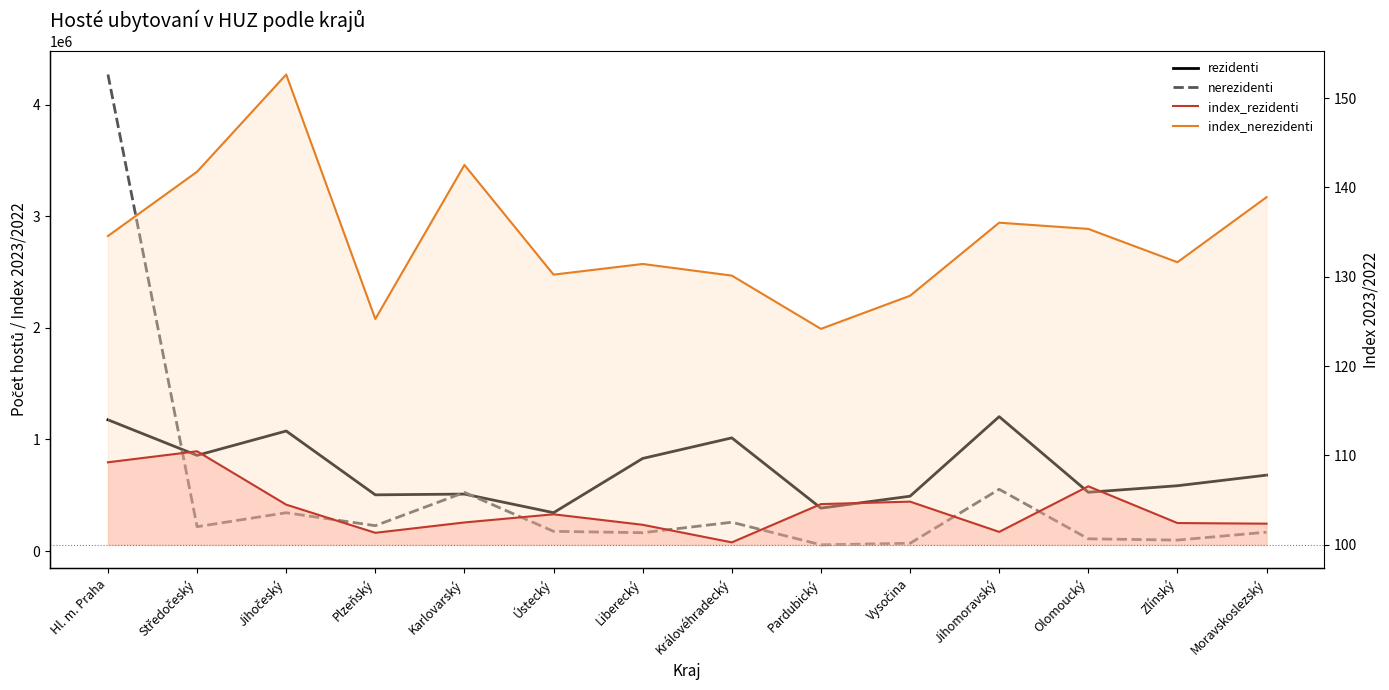

Read the rezidenti value at Jihomoravský.

1204362.0